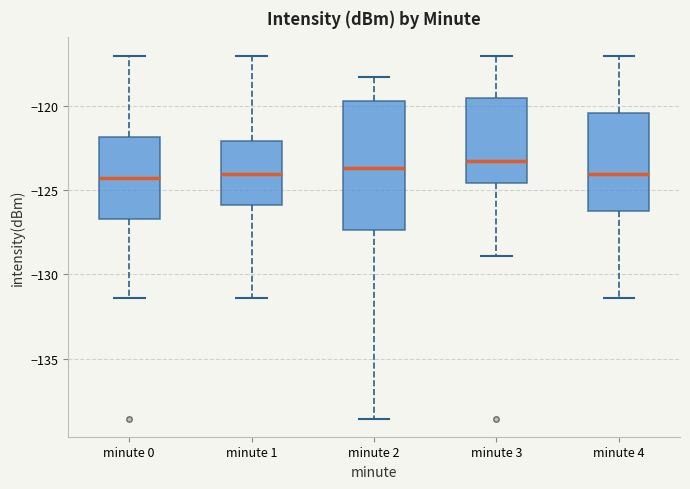

Reading left to right, transcribe this box plot: for each box, give where its median line is, the range the box spans, and where its two whiskers end, as read against the y-axis. The values are not printed on the chart, so give them approximately, as read against the axis.

minute 0: median -124.5, box -126.5 to -122.0, whiskers -131.5 to -117.0
minute 1: median -124.0, box -126.0 to -122.0, whiskers -131.5 to -117.0
minute 2: median -123.5, box -127.5 to -119.5, whiskers -138.5 to -118.5
minute 3: median -123.5, box -124.5 to -119.5, whiskers -129.0 to -117.0
minute 4: median -124.0, box -126.0 to -120.5, whiskers -131.5 to -117.0